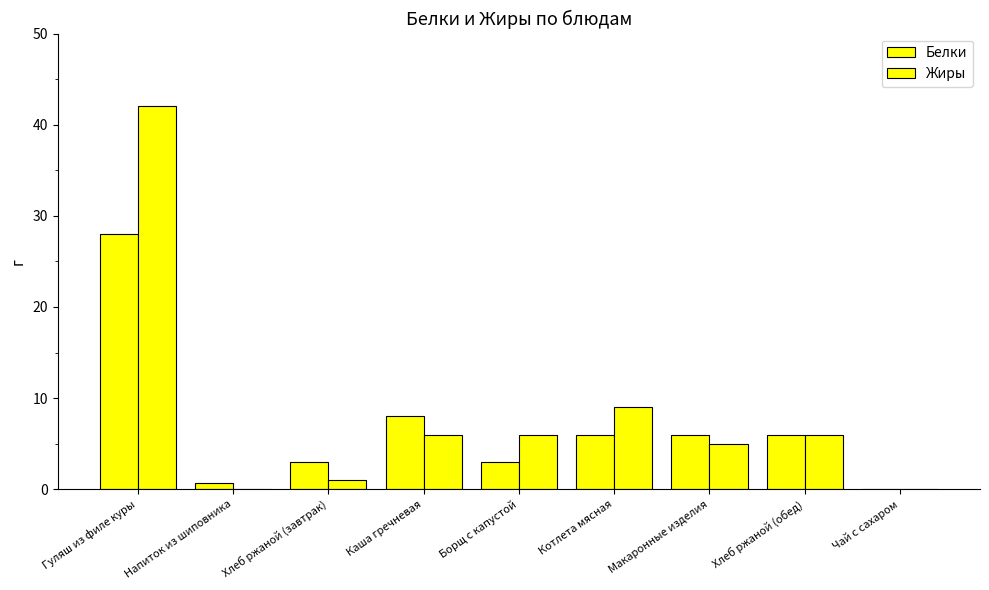

Does the chart contain stacked bars?

No